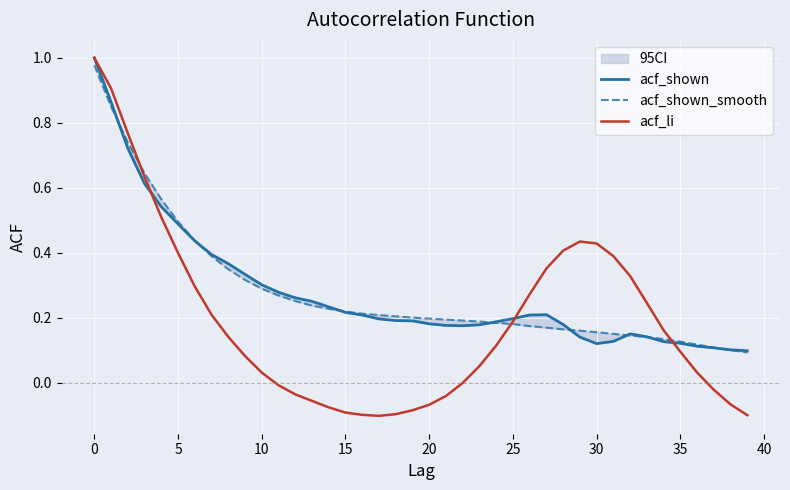

True or false: acf_li and acf_shown cross at least once.

True